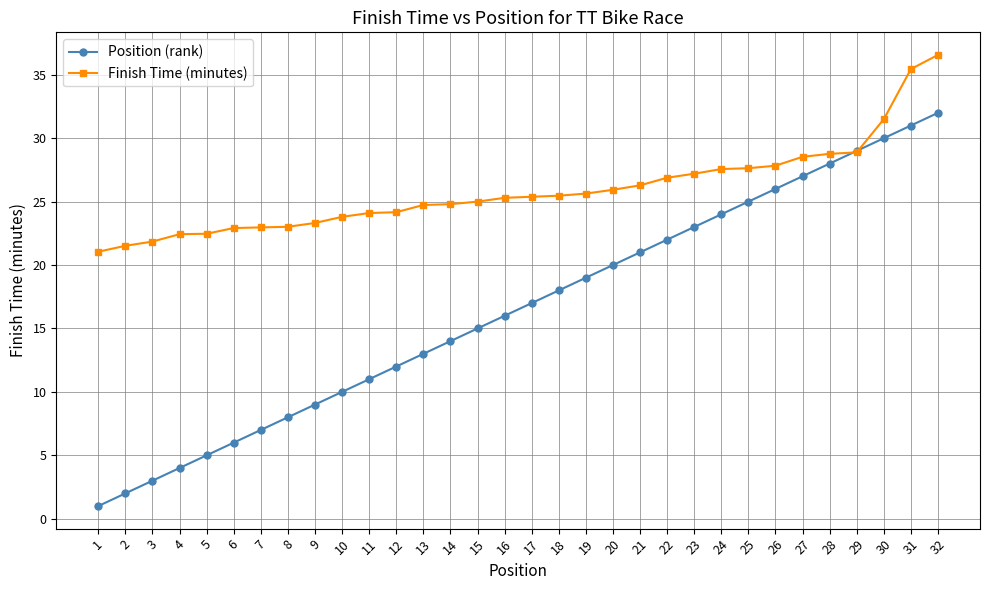

What is the sum of all Position (rank) values?

528.0